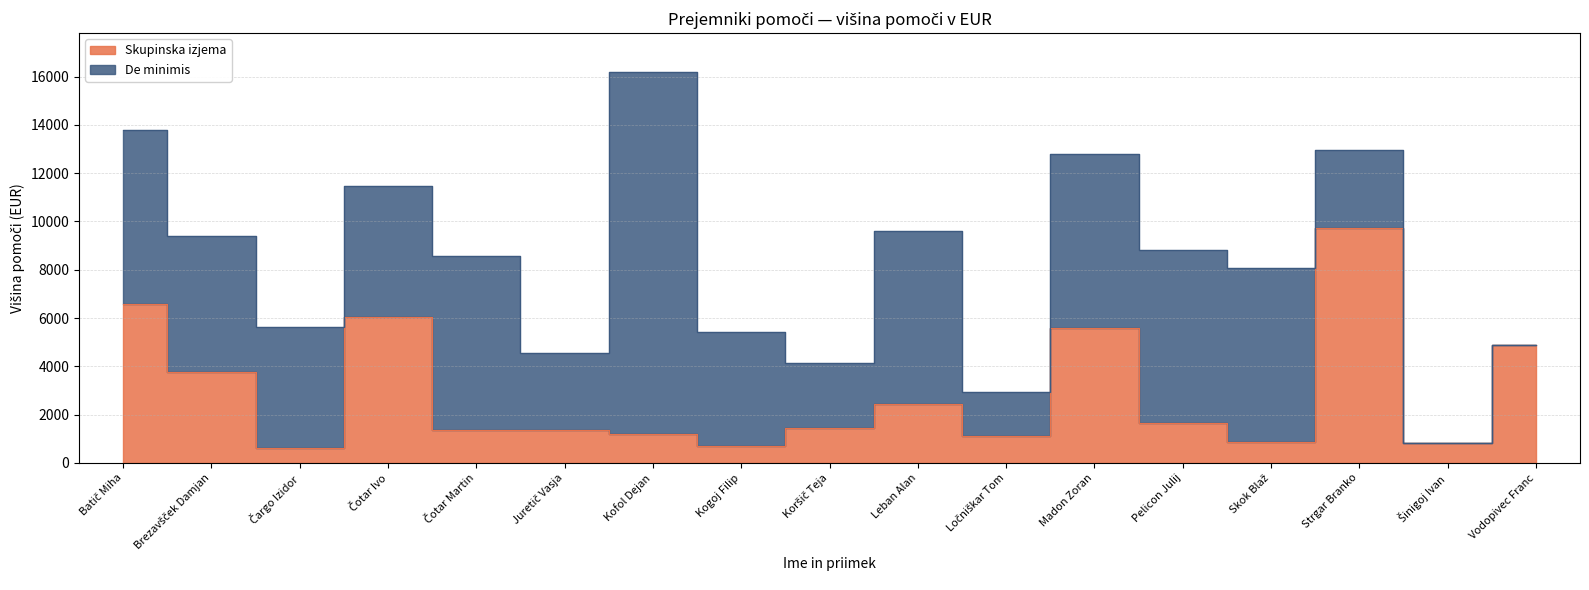

Read the value at Koršič Teja, to the nearest 50.

1450